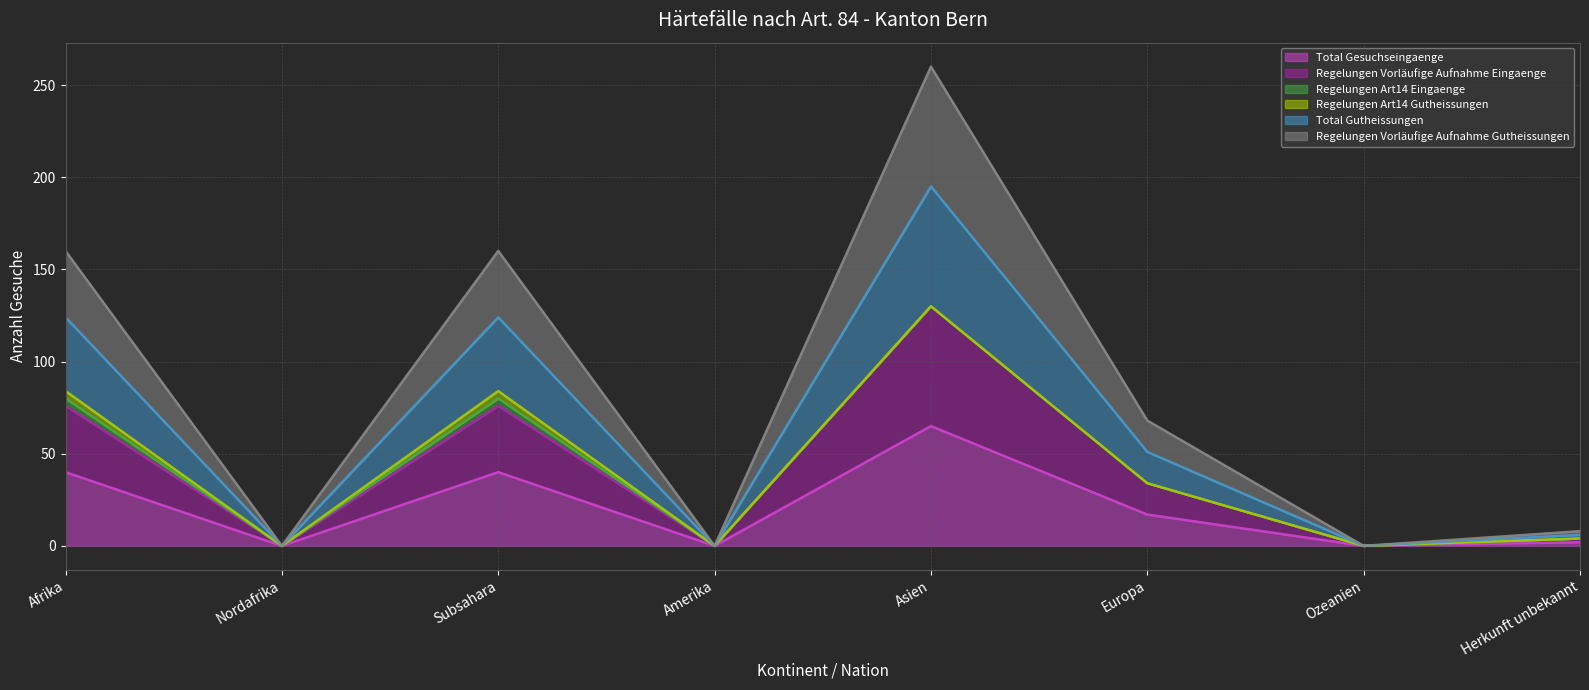

Where is Regelungen Vorläufige Aufnahme Eingaenge (line) nearest to the value 65?

Afrika